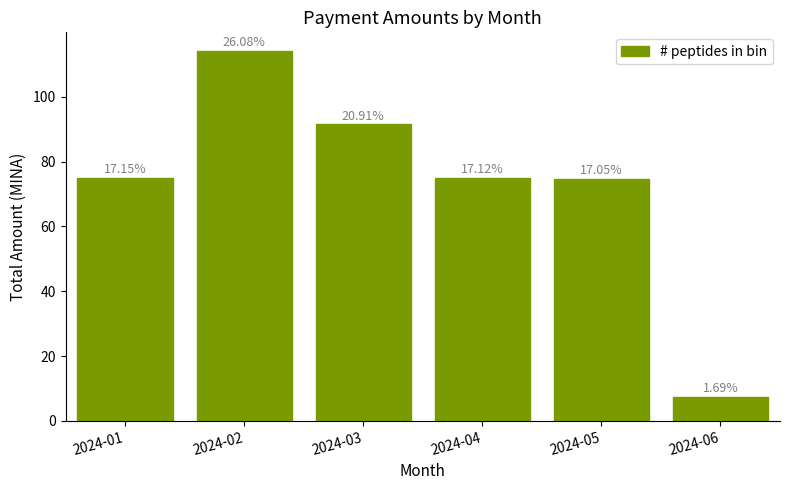

Does the chart contain any negative values?

No